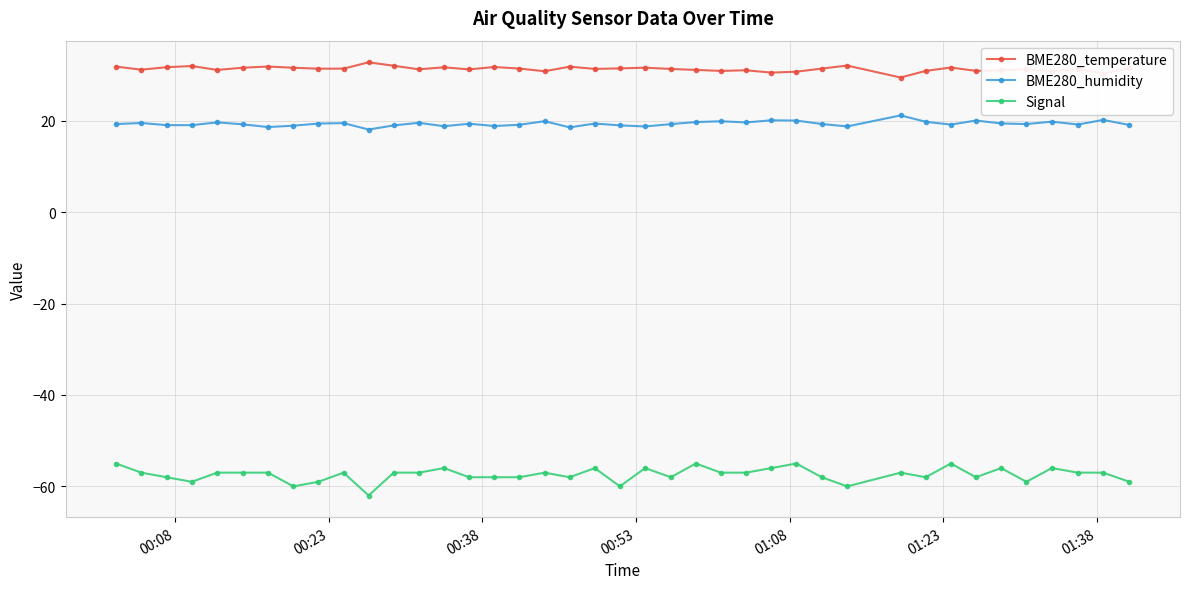

Does the chart display data point markers on the line(s)?

Yes